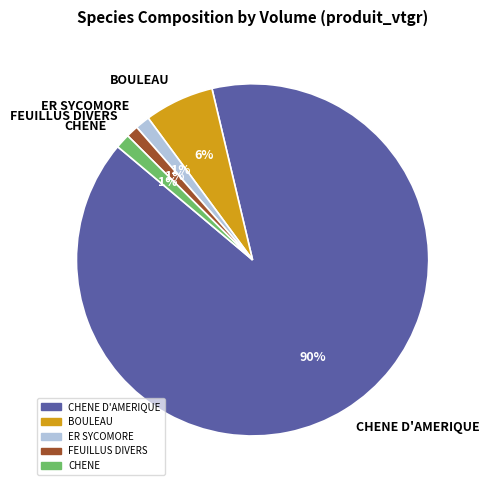

How many slices are in this pie chart?

5